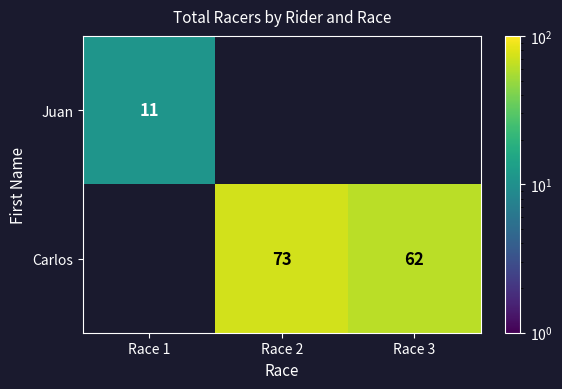

At Race 2, list the series in order from smallest to largest.

Juan, Carlos